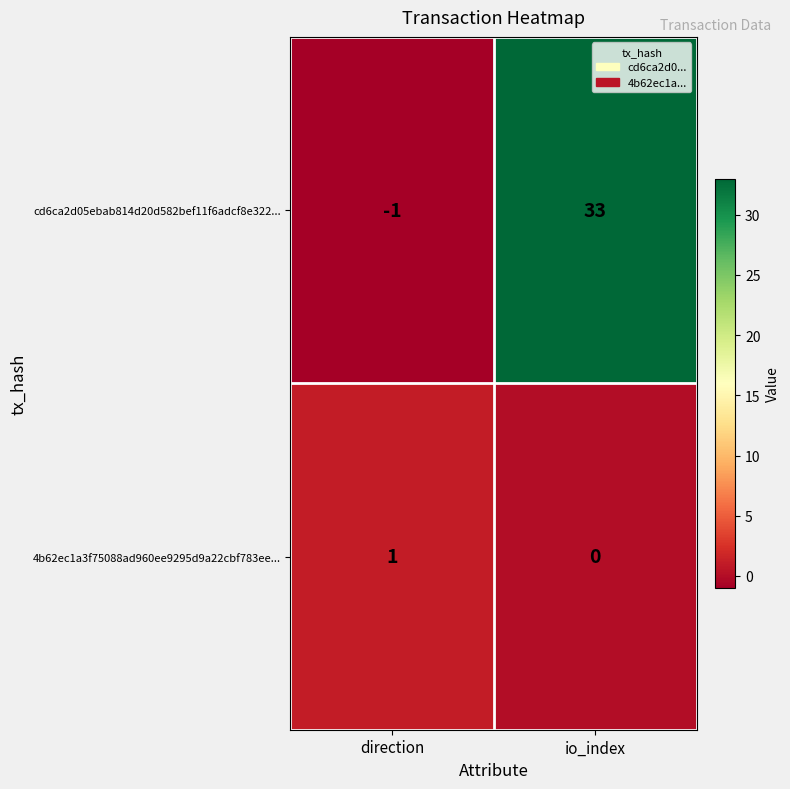

Which label corresponds to the smallest value in the chart?

direction